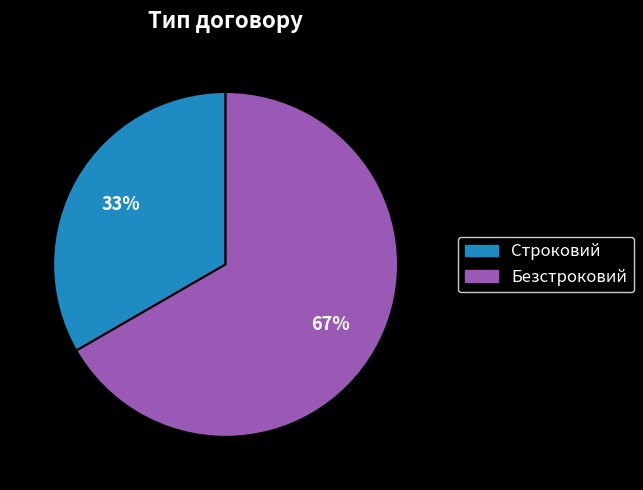

Combined, do Безстроковий and Строковий account for over 50%?

Yes